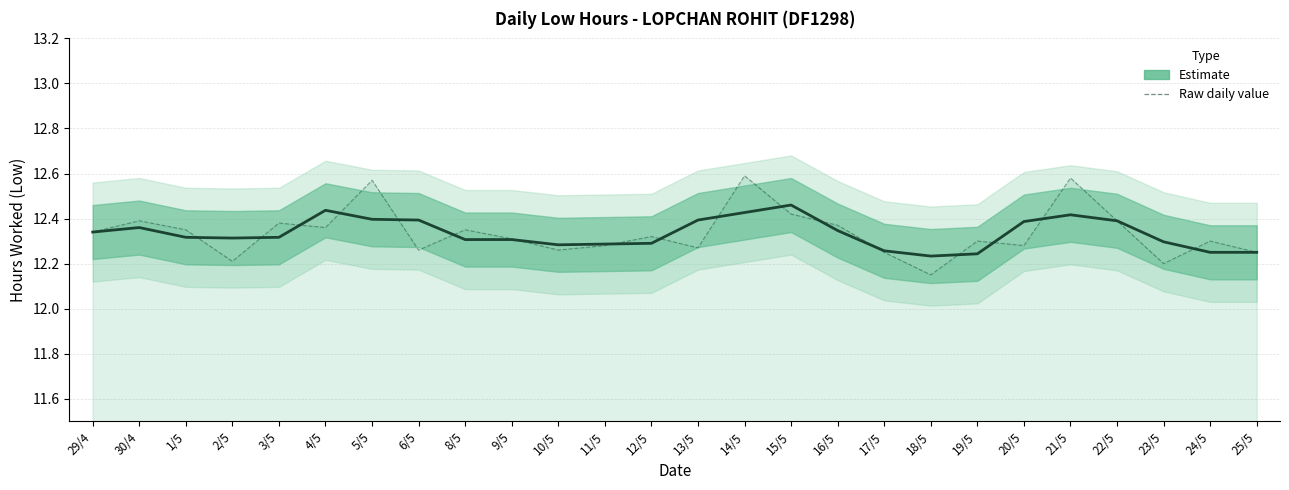

What is the total value across all series at 18/5?

24.4